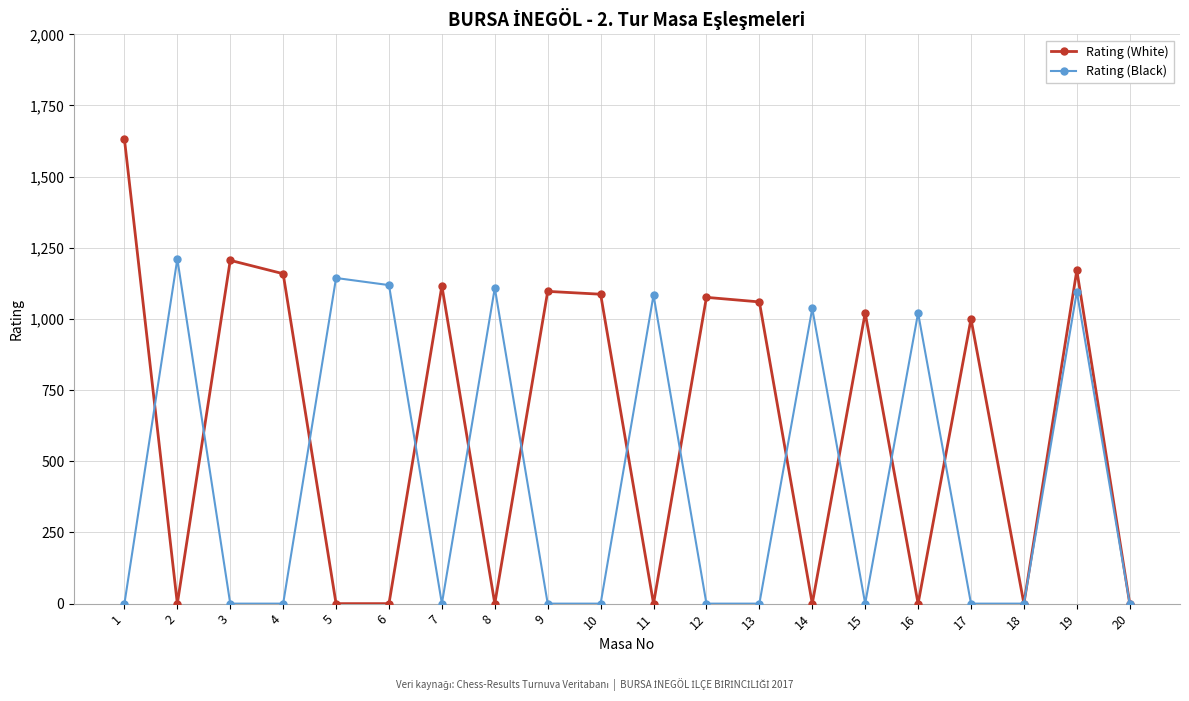

At how many categories does at least one series exceed 1275?

1